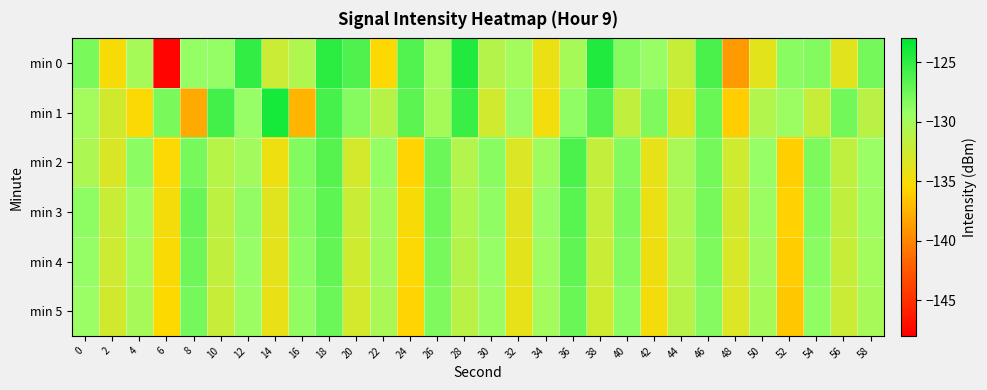

What is the maximum value shown in the chart?

-124.0